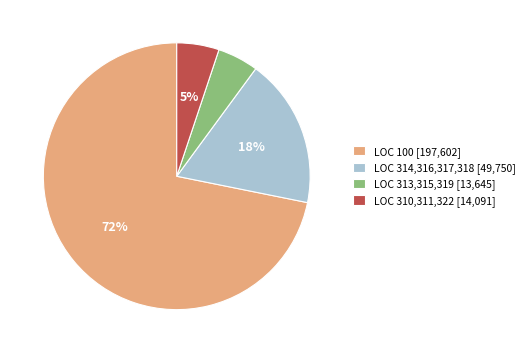

Which has a higher value, LOC 314,316,317,318 [49,750] or LOC 313,315,319 [13,645]?

LOC 314,316,317,318 [49,750]